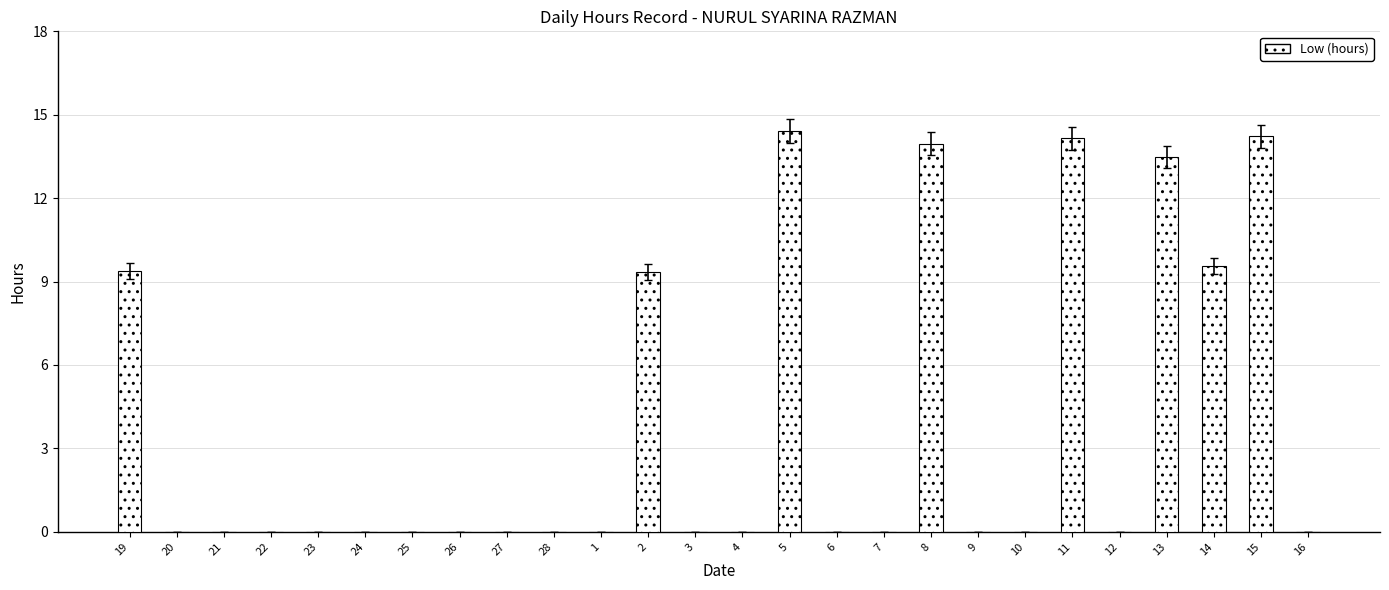

What is the maximum value shown in the chart?

14.4